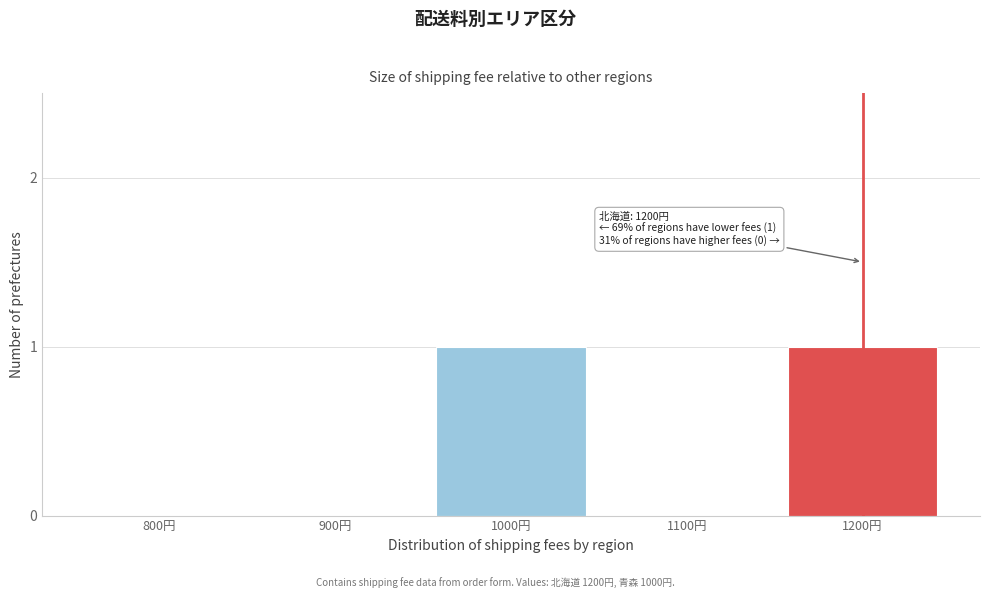

Reading right to left, what are all the values shown in this chart?

1200円=1	1100円=0	1000円=1	900円=0	800円=0